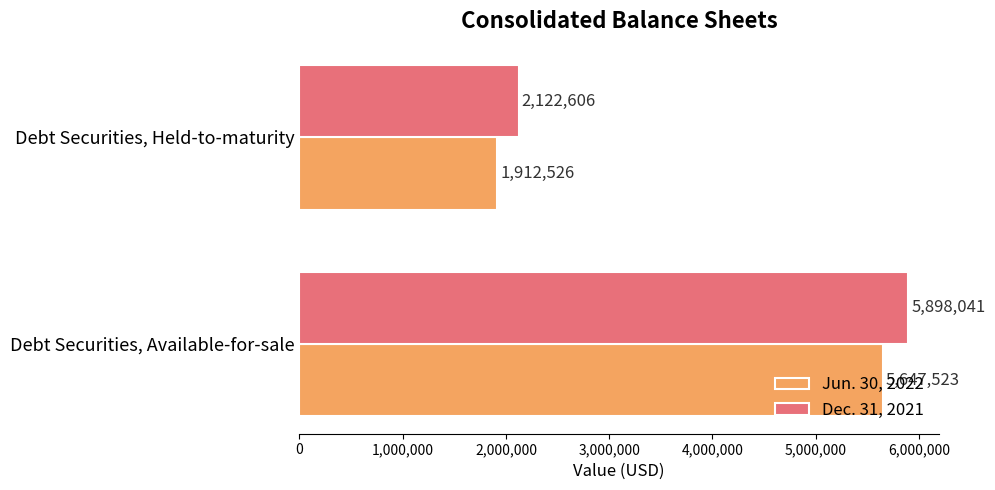

Which series has the largest total across all categories?

Dec. 31, 2021